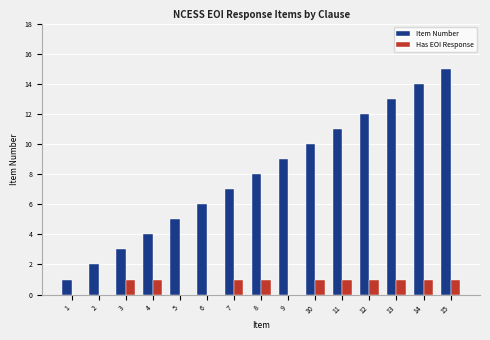

How many groups of bars are there?

15